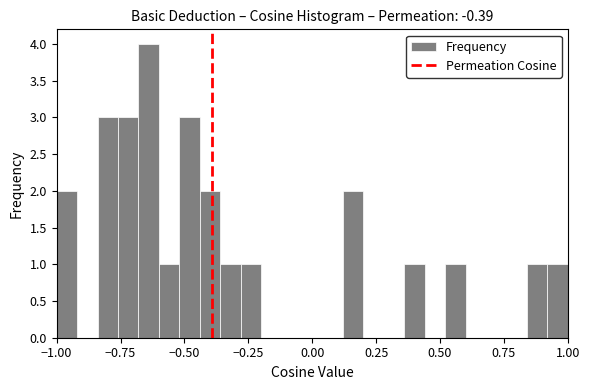

Around what value on the x-axis is the tallest bar? Give the approximate position of its centre, as read against the axis.

-0.65